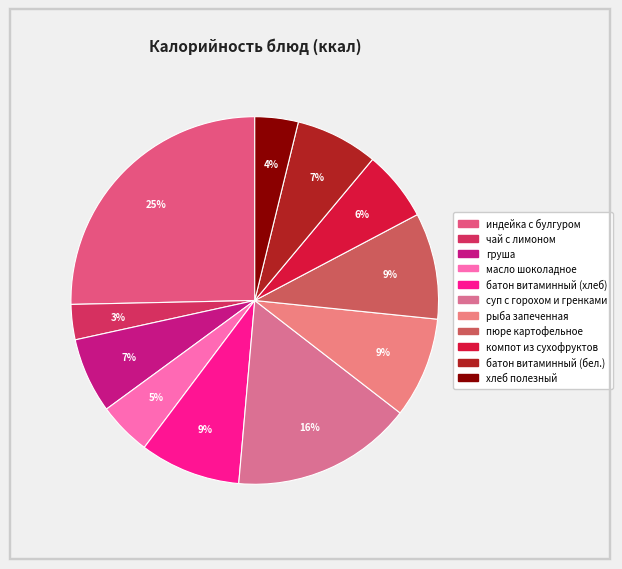

Which category has the smallest portion of the pie?

чай с лимоном